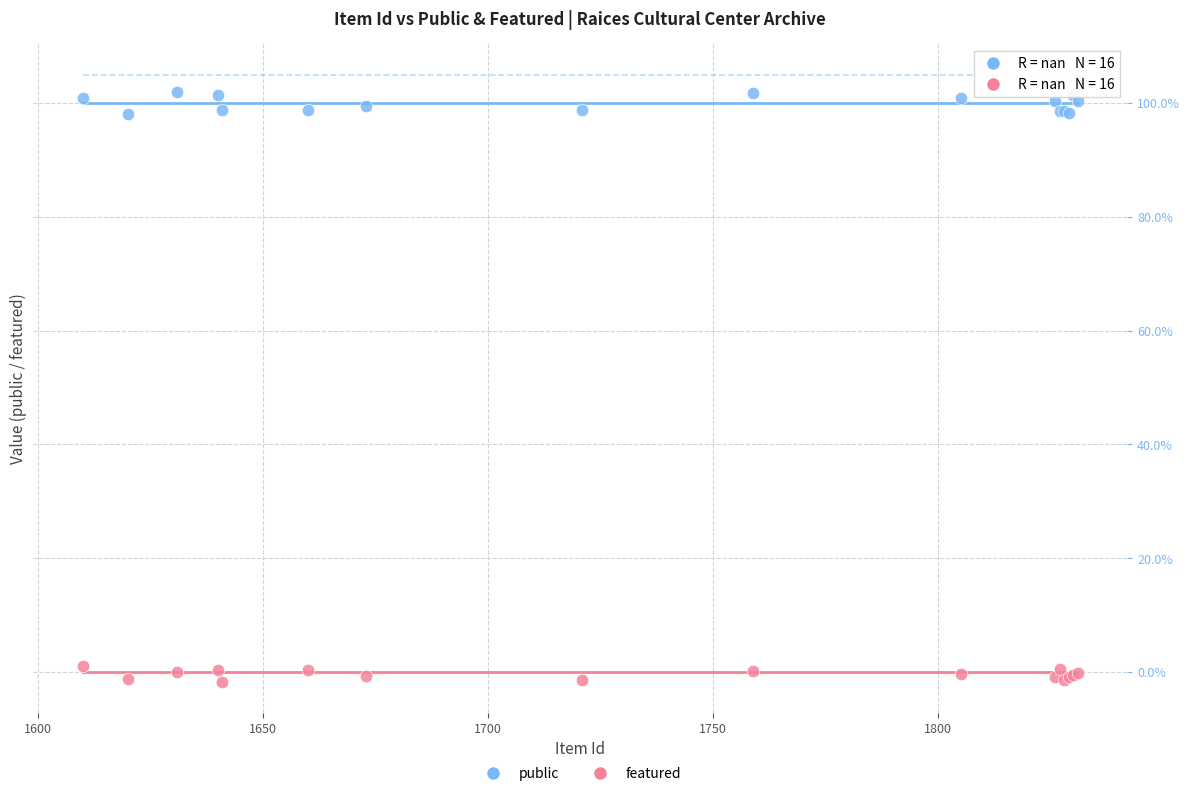

What are all the series names shown in the legend?

public, featured